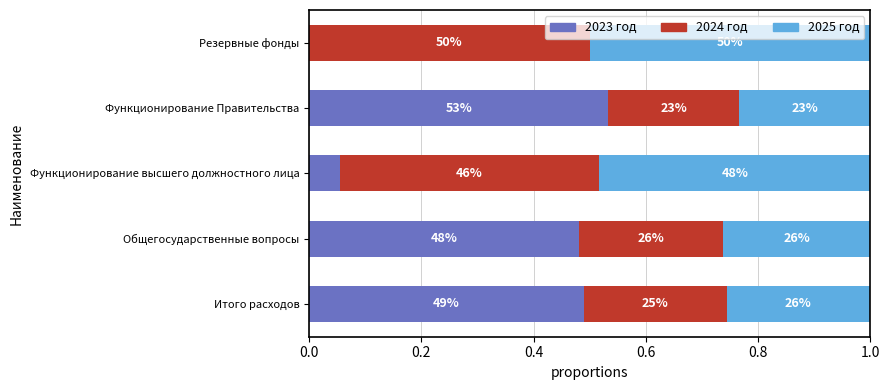

What are all the series names shown in the legend?

2023 год, 2024 год, 2025 год